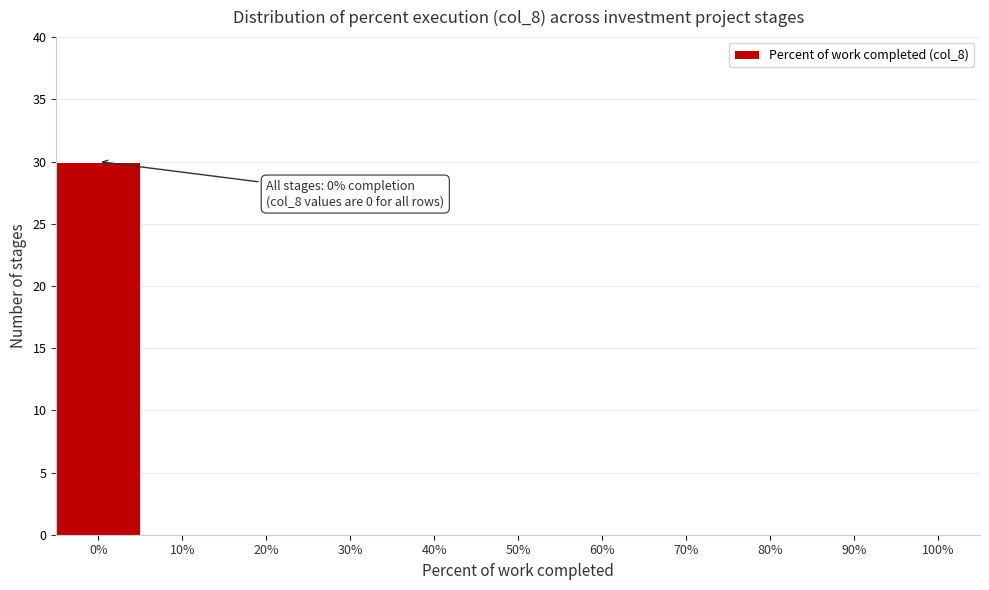

Over which range of the x-axis is the bar tallest?

-5 to 5